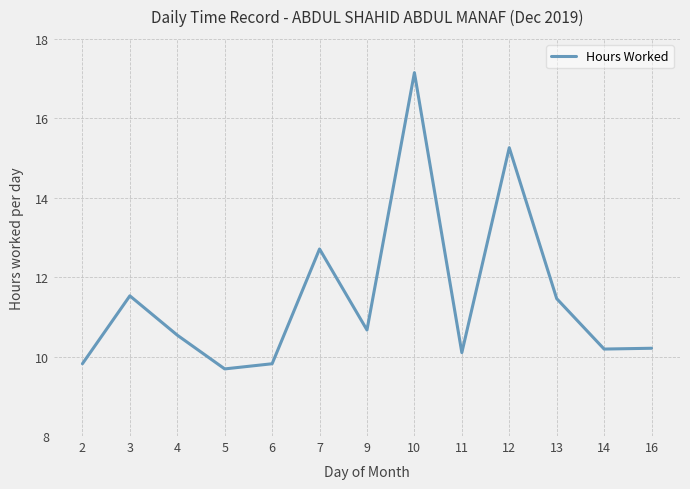

Approximately how many times larger is the value at 11 compared to 10?

0.6